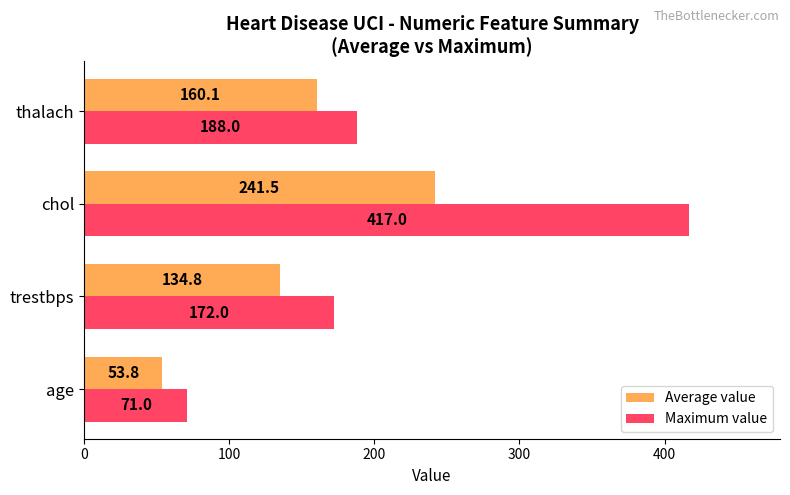

Which series has the largest total across all categories?

Maximum value